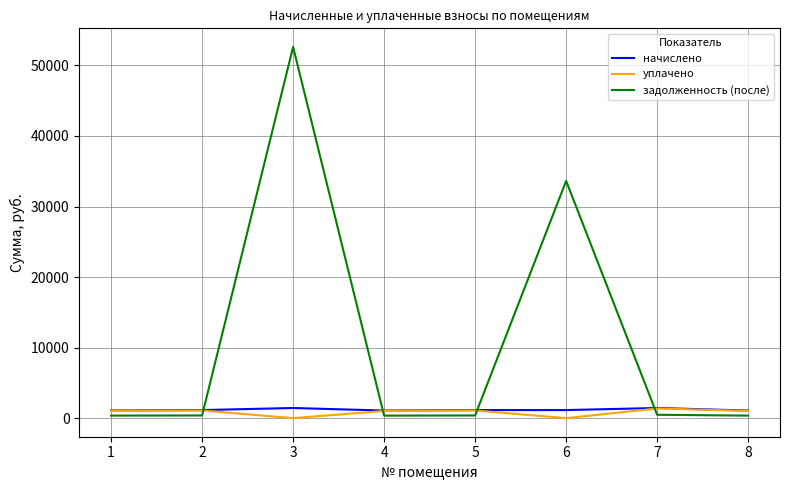

Which series has the widest spread of values?

задолженность (после)